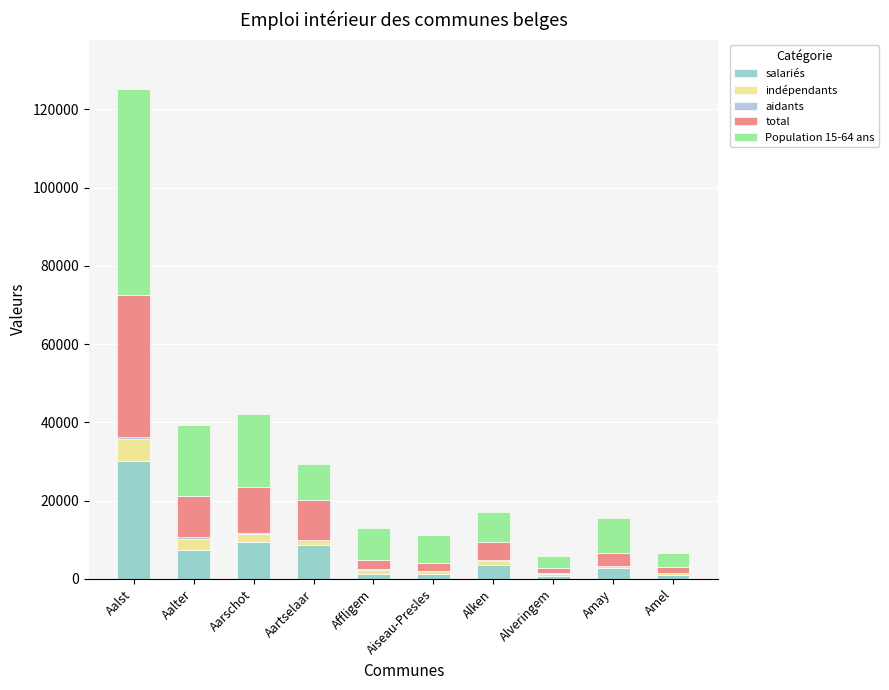

What is the sum of all salariés values?

65745.3